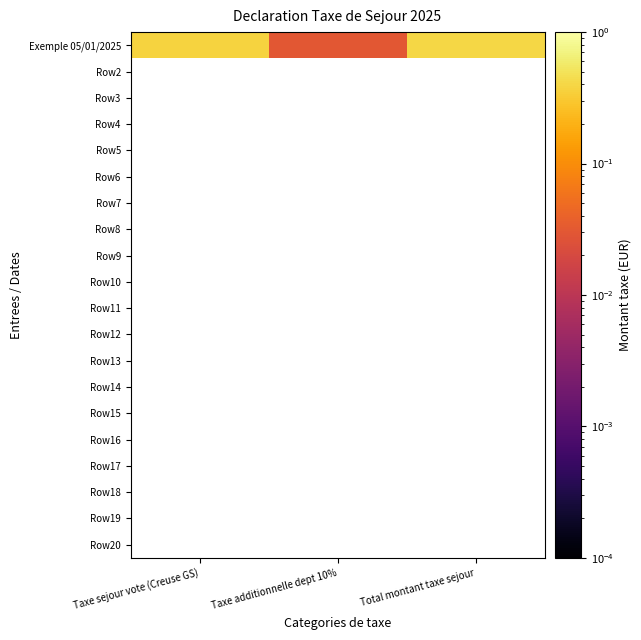

List the labels in order of Row9 value, smallest first.

Taxe sejour vote (Creuse GS), Taxe additionnelle dept 10%, Total montant taxe sejour